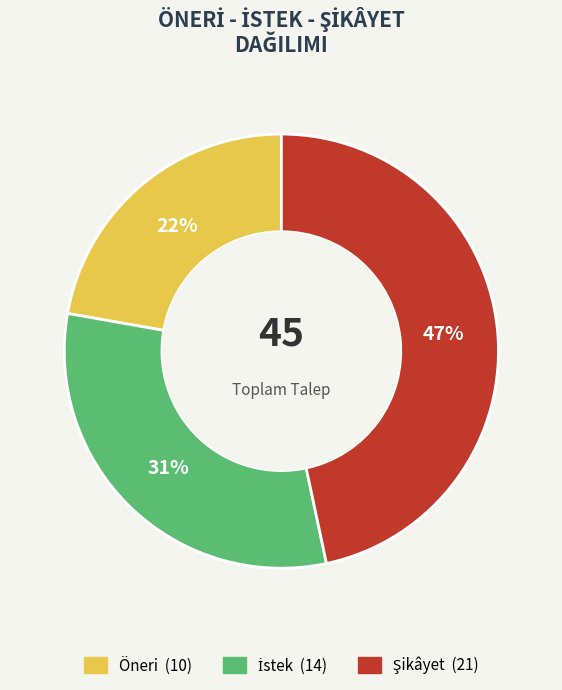

What is the smallest slice in the pie chart?

Öneri